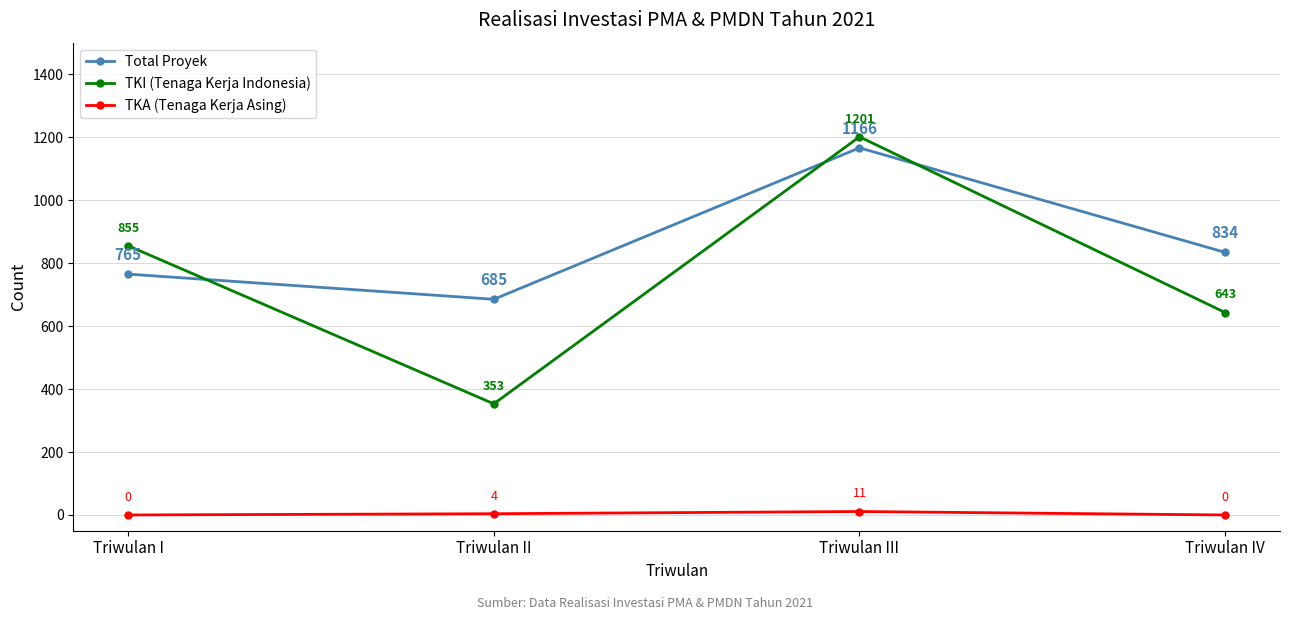

Is it true that TKI (Tenaga Kerja Indonesia) equals 353 at Triwulan II?

True